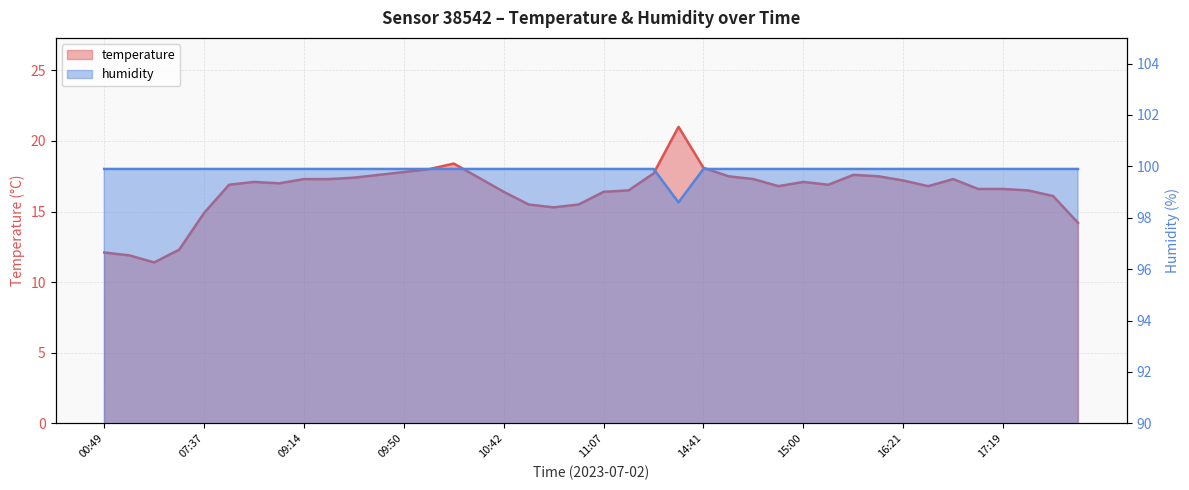

Which series has the widest spread of values?

temperature